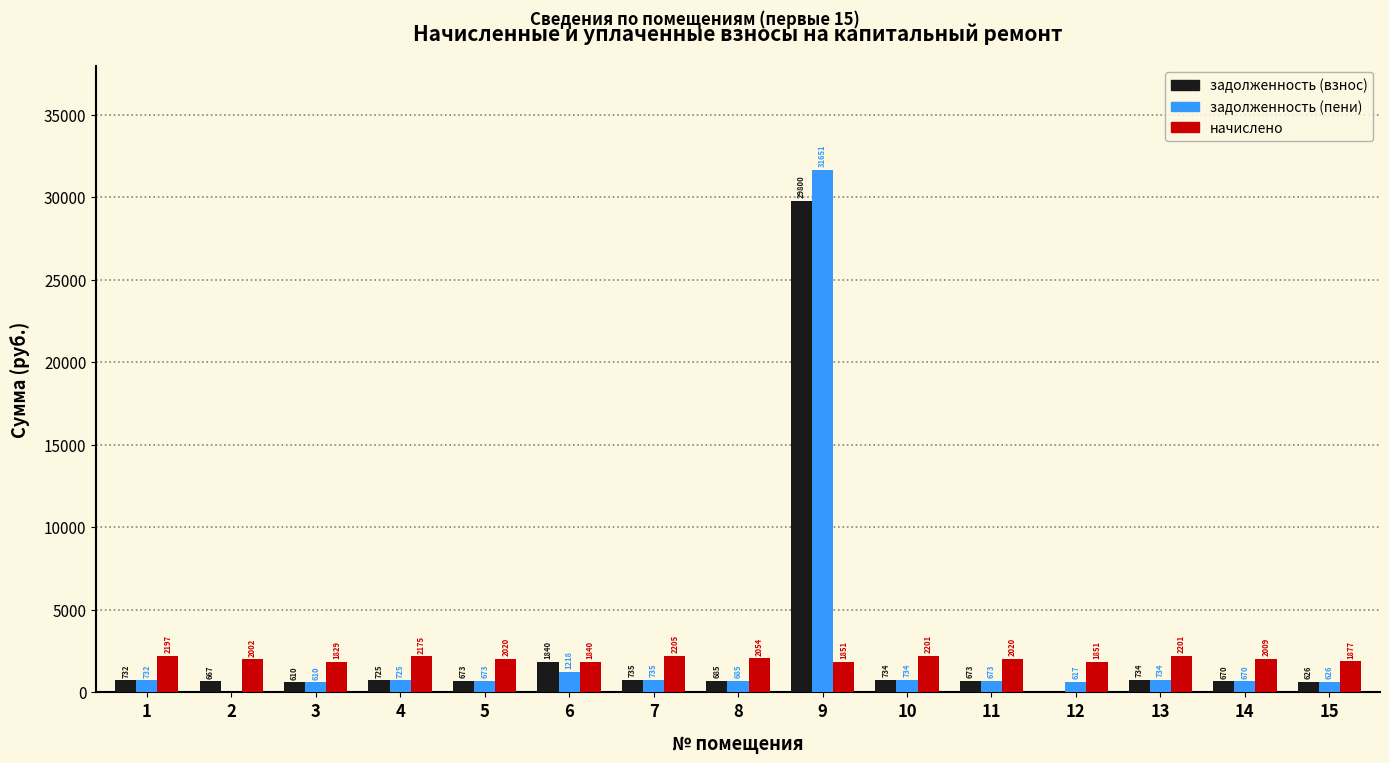

Which series has the largest total across all categories?

задолженность (пени)